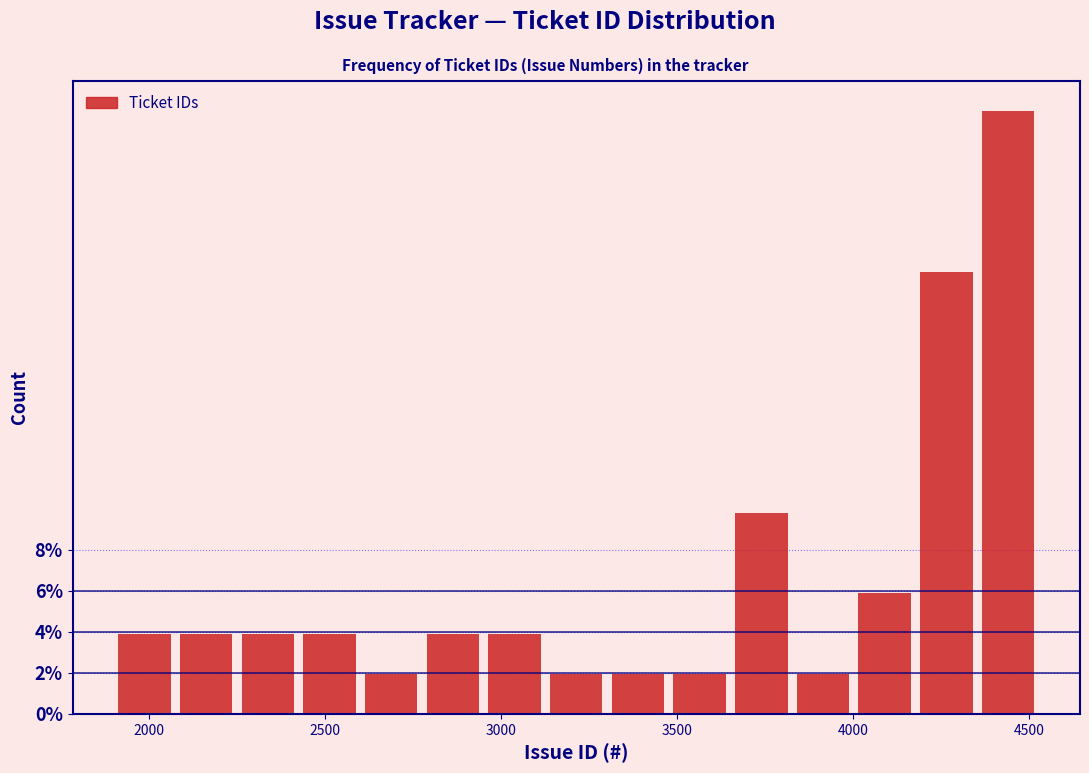

Around what value on the x-axis is the tallest bar? Give the approximate position of its centre, as read against the axis.

4450